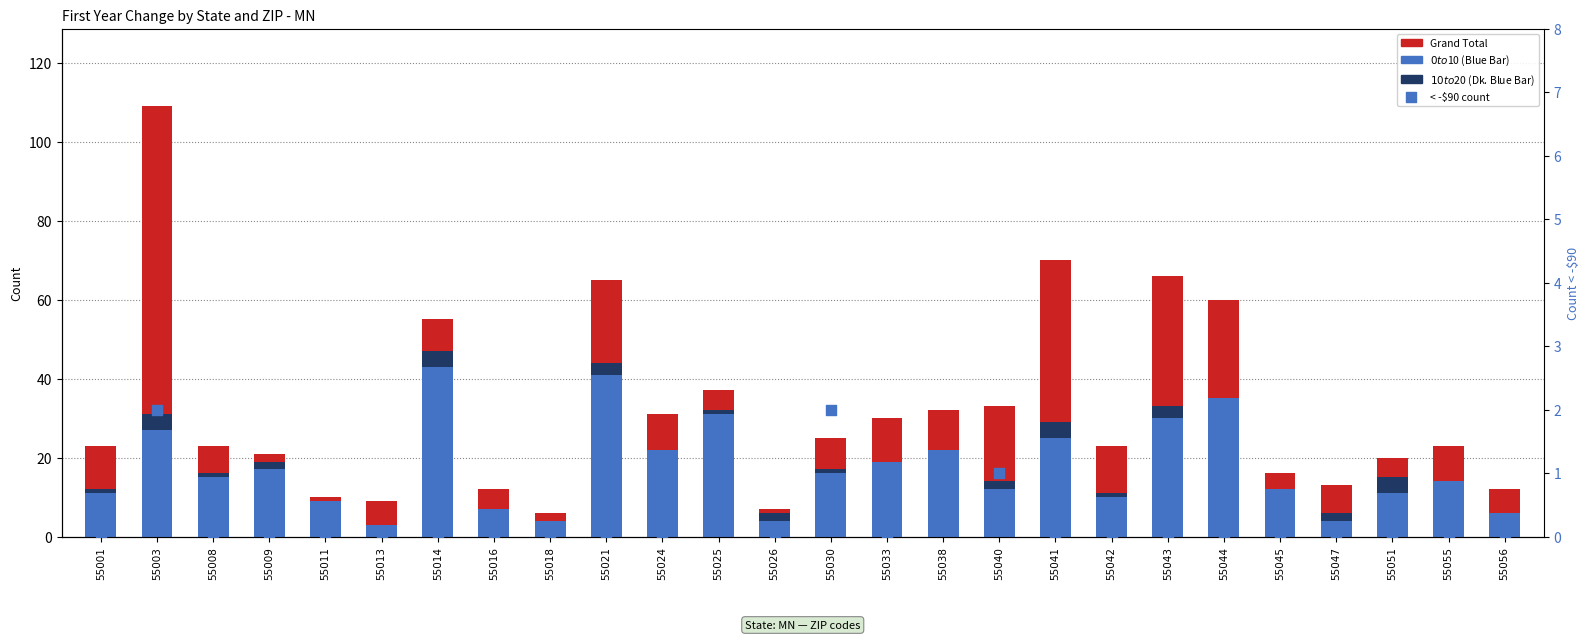

At which category is the sum across all series the highest?

55003